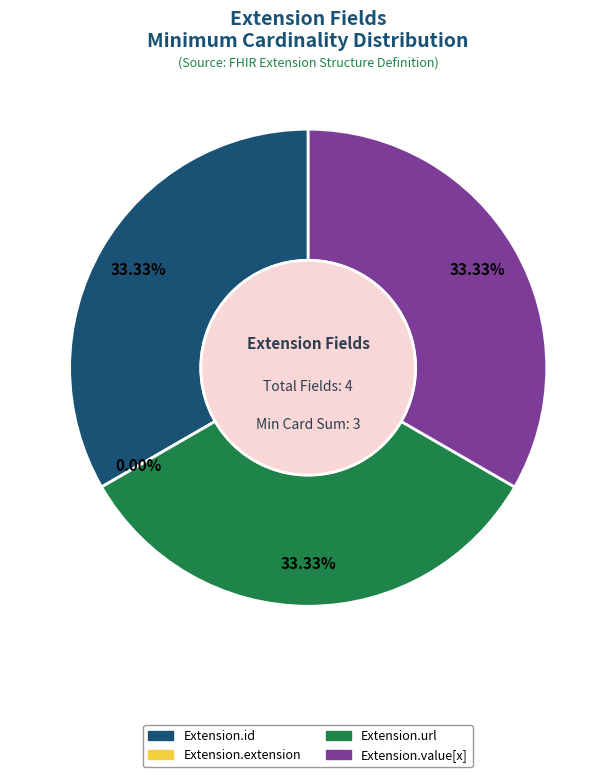

The Extension.url slice represents 33% of the pie. True or false?

True